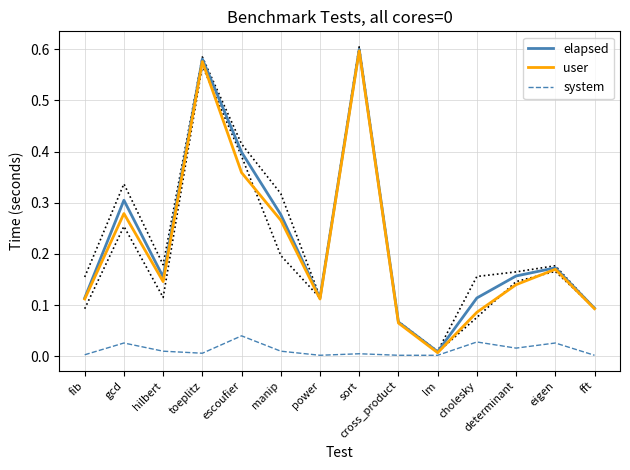

Which series has the widest spread of values?

elapsed